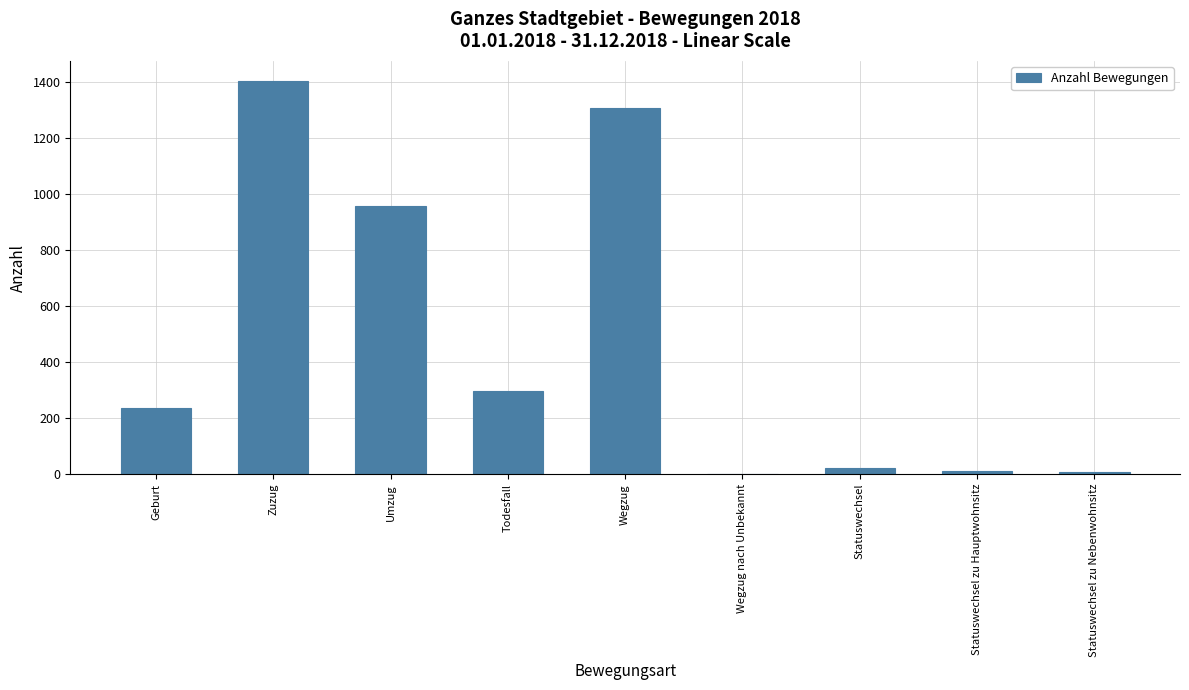

What is the approximate value at Geburt?

235